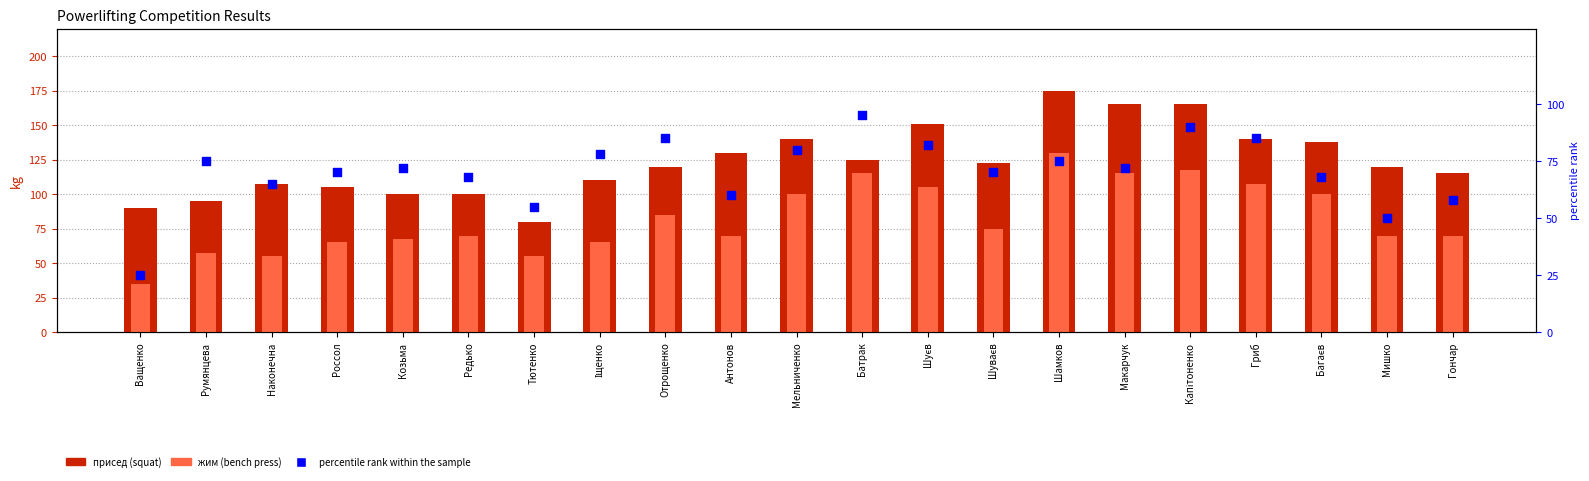

Which series has the largest total across all categories?

присед